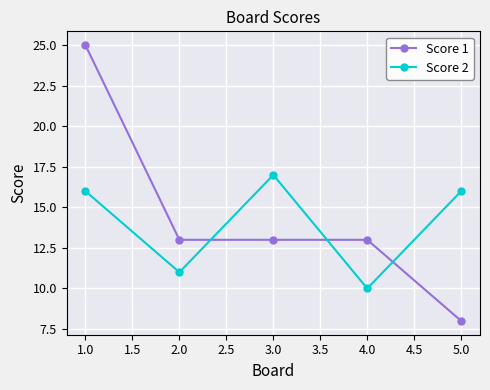

Is the value of Score 2 at 4.0 greater than the value of Score 1 at 4.0?

No